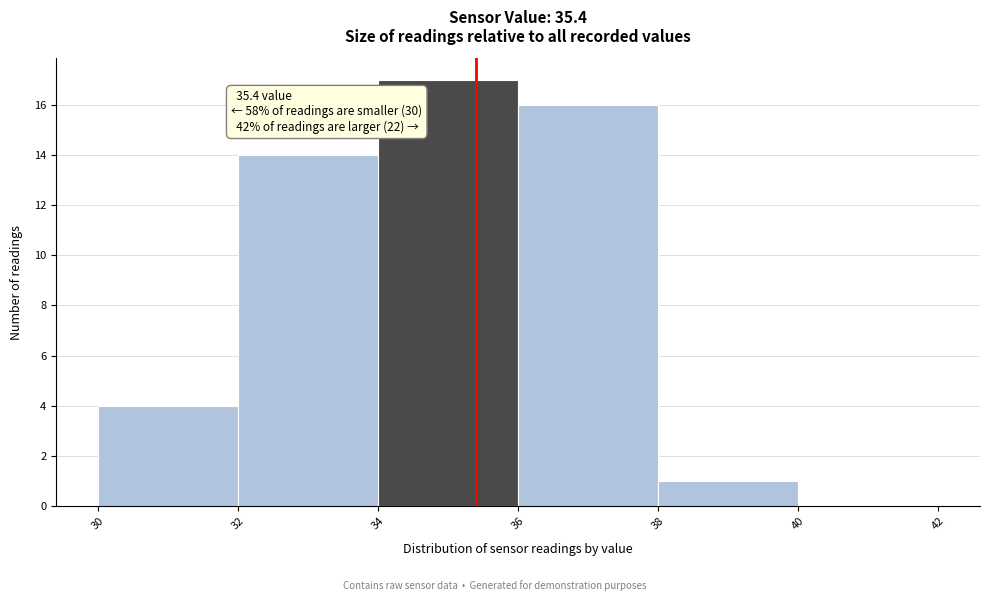

Which range on the x-axis has the tallest bar?

34 to 36